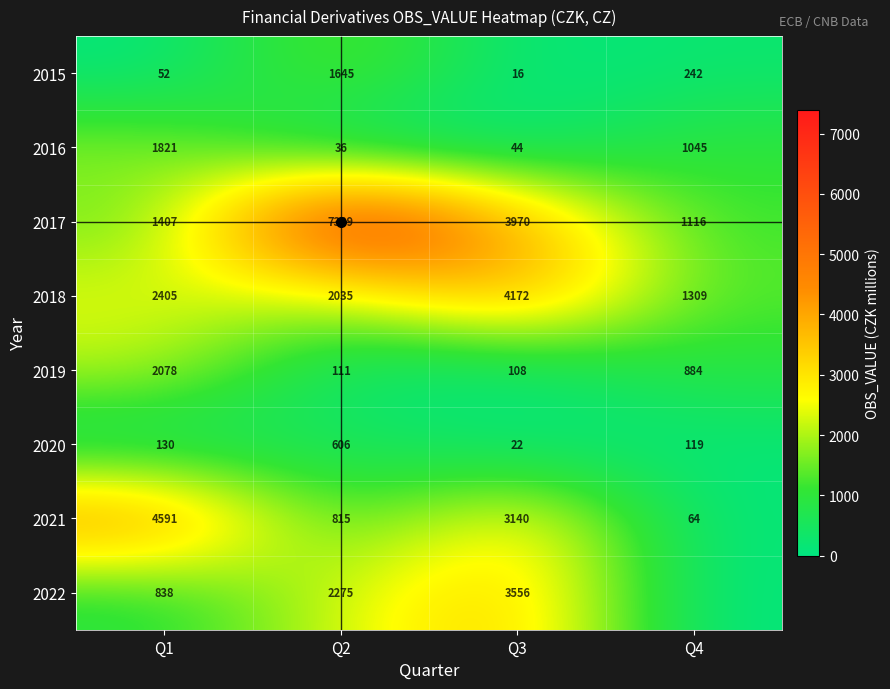

The value of 2019 at Q1 is 2078. True or false?

True